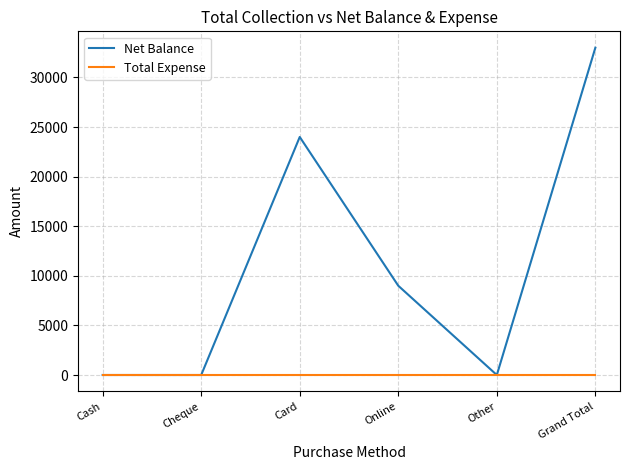

At which category is the sum across all series the highest?

Grand Total